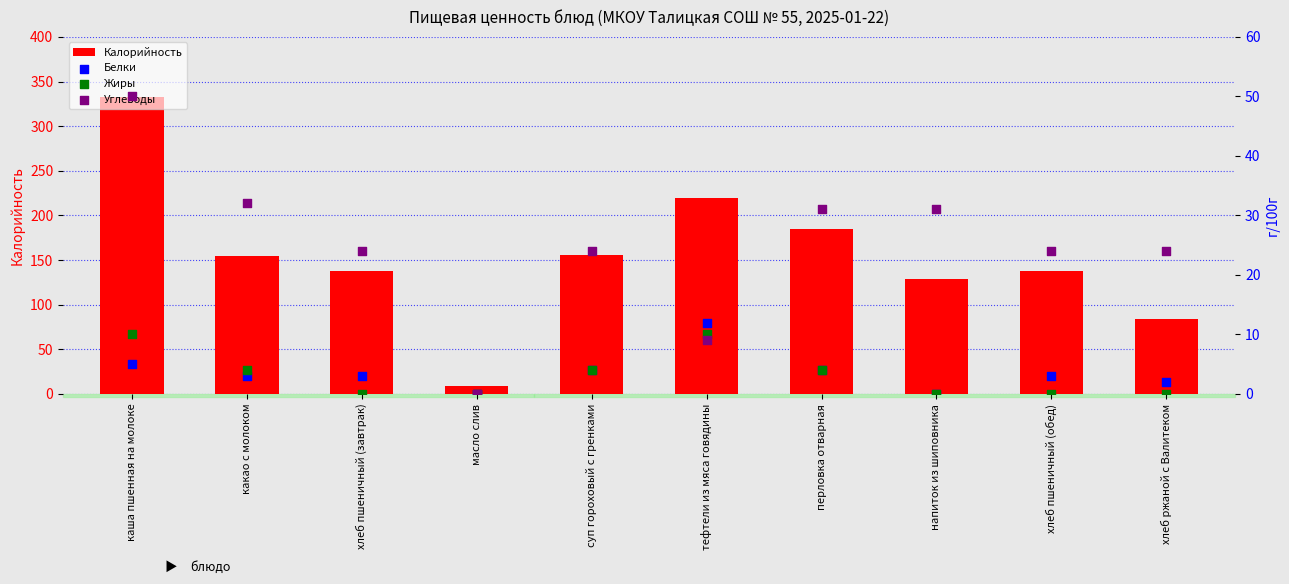

What are all the series names shown in the legend?

Калорийность, Белки, Жиры, Углеводы